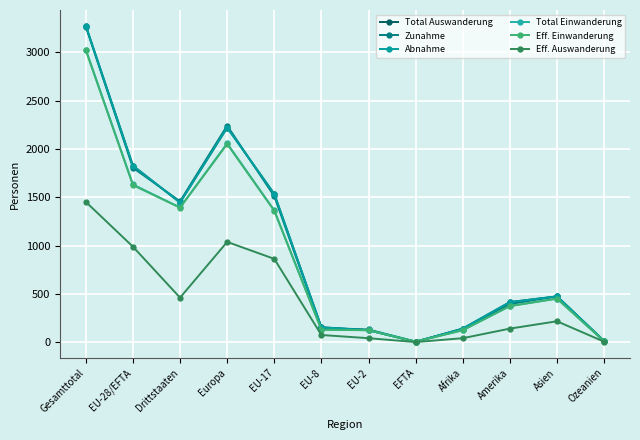

Which has a higher value, EU-8 or EU-2?

EU-8